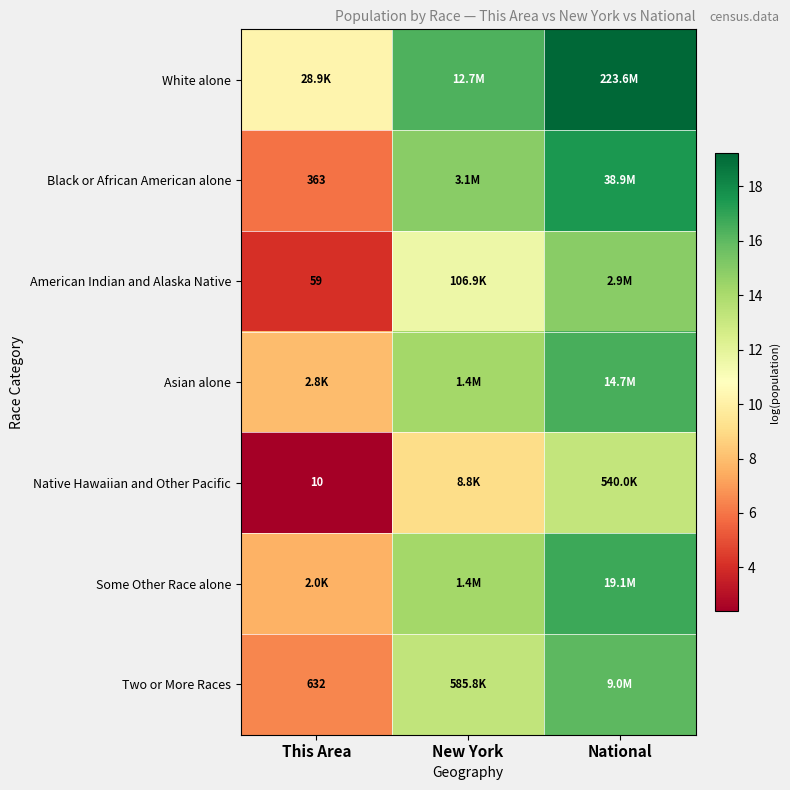

Is the value of Two or More Races at This Area greater than the value of Black or African American alone at This Area?

Yes